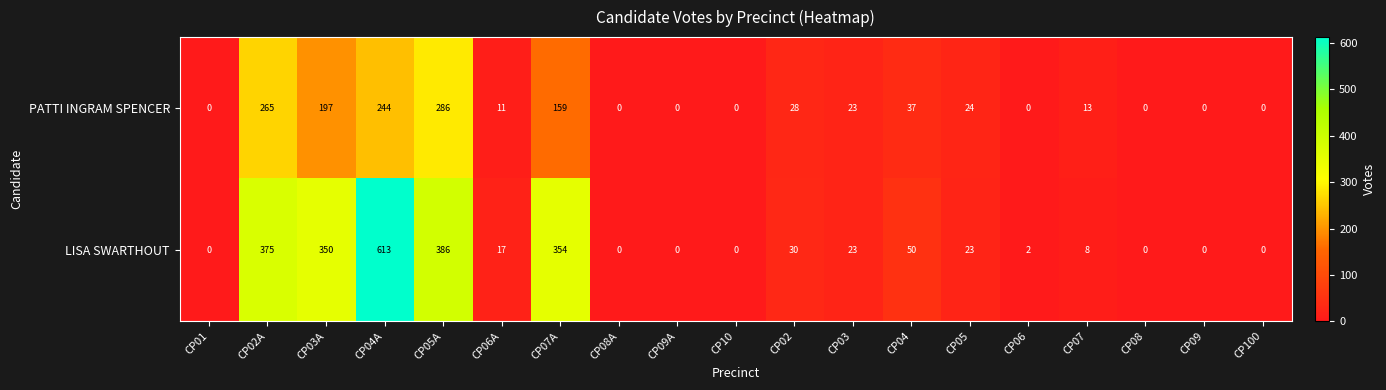

The value of LISA SWARTHOUT at CP03A is 71. True or false?

False